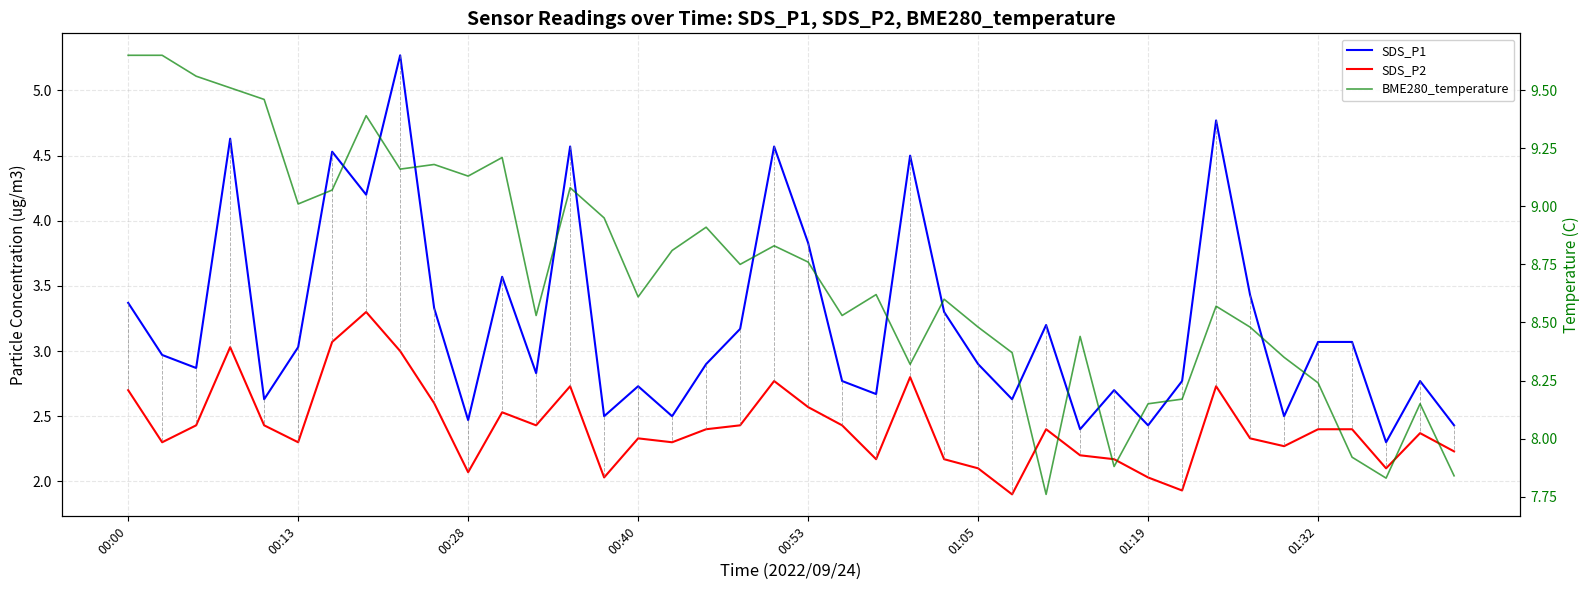

How many lines are shown in the chart?

3